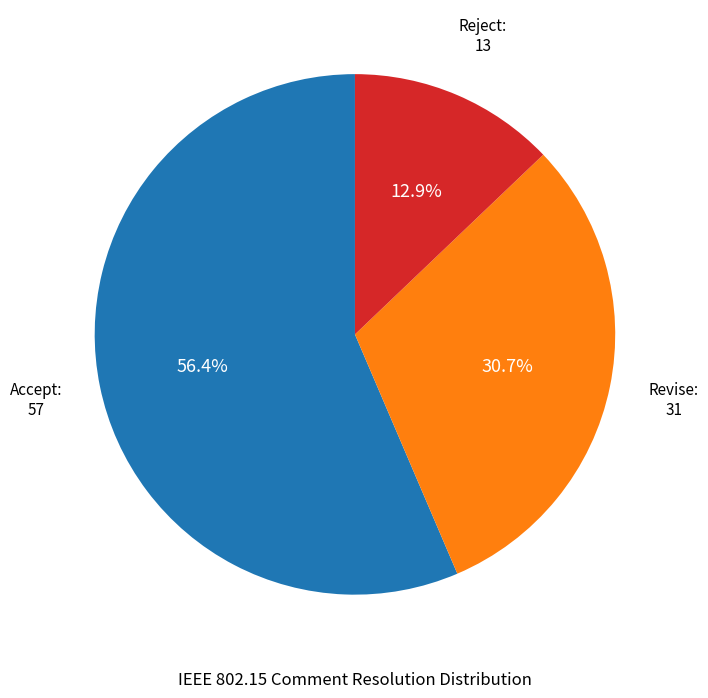

Is there a majority slice in this chart?

Yes